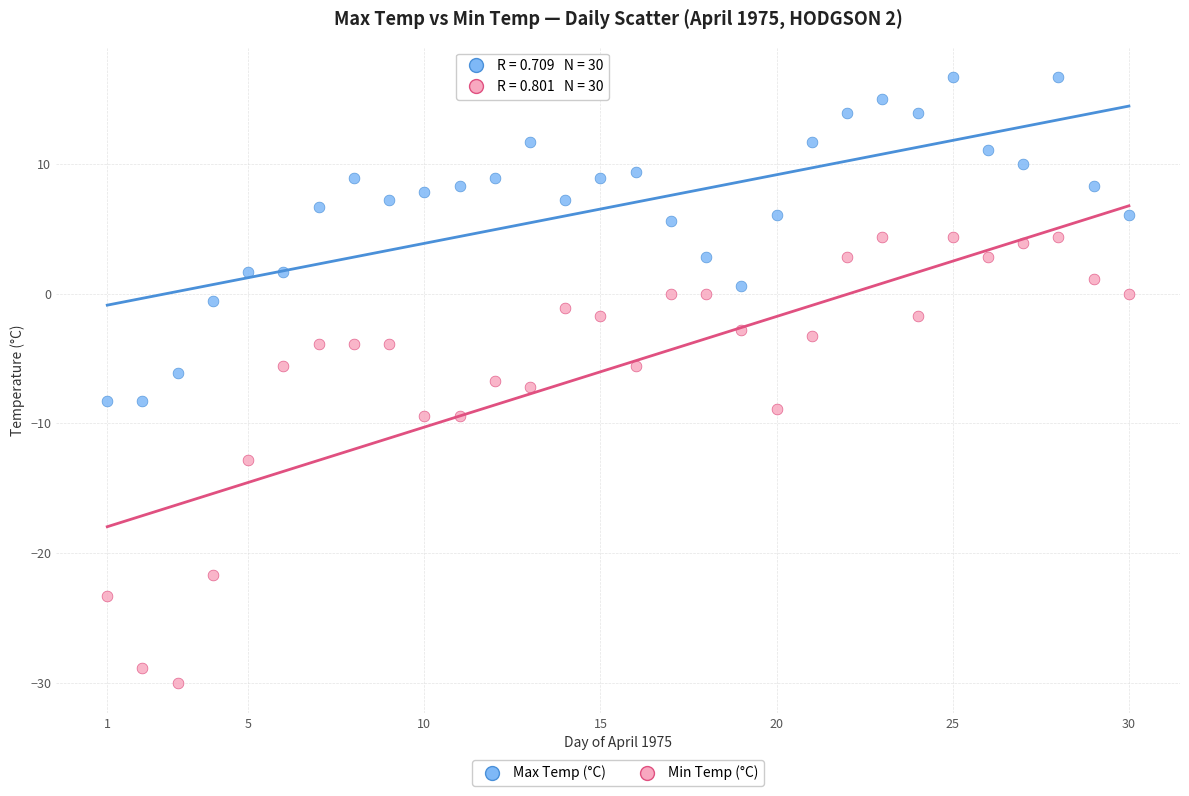

In the Min Temp (°C) series, what Y value is closest to -12?

-12.8